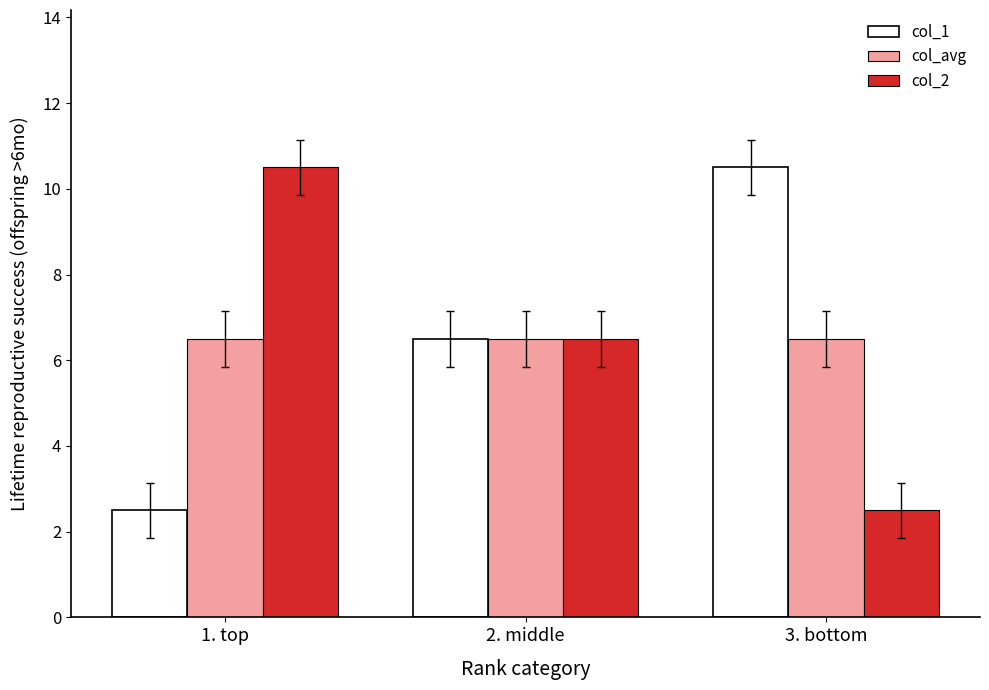

Is the value of col_avg at 2. middle greater than the value of col_2 at 1. top?

No